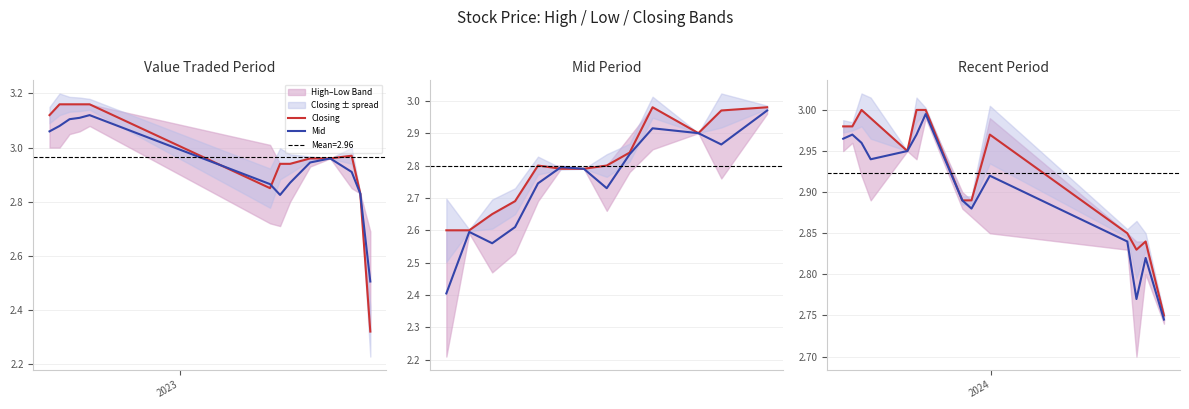

True or false: Mid has more than 1 interior local peaks.

True